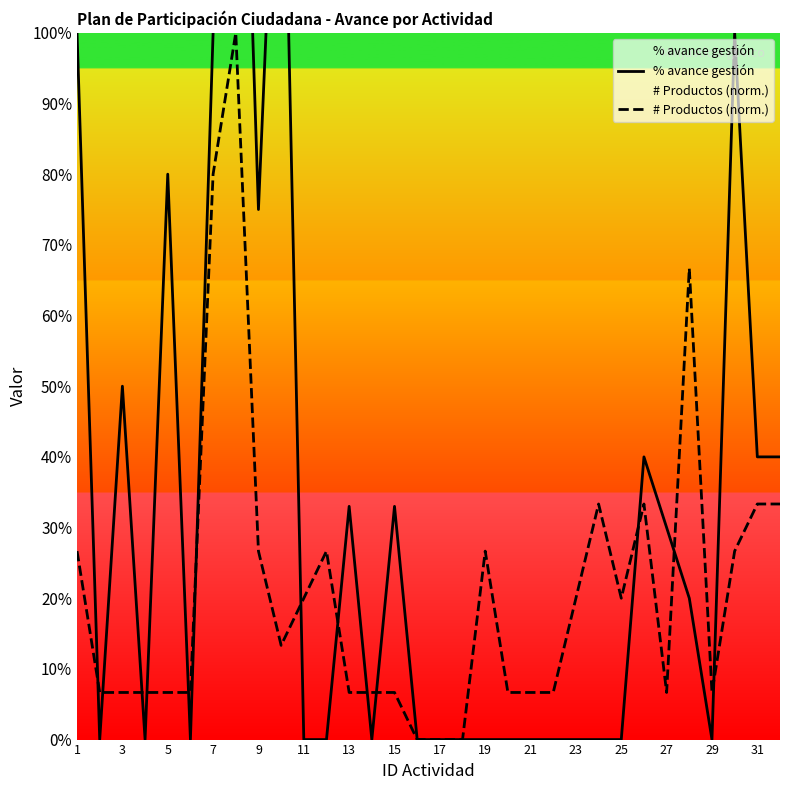

After their last crossing, which series has the higher values: % avance gestión or # Productos (norm.)?

% avance gestión